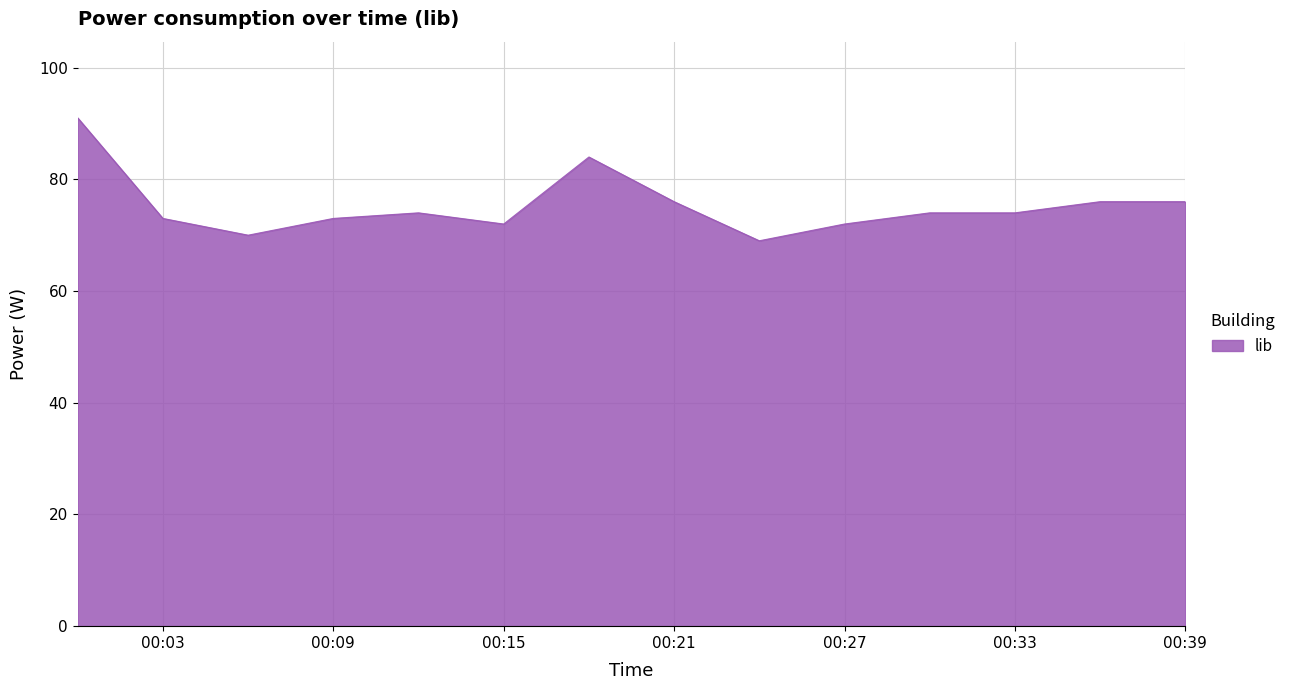

What is the difference between the maximum and minimum values?

22